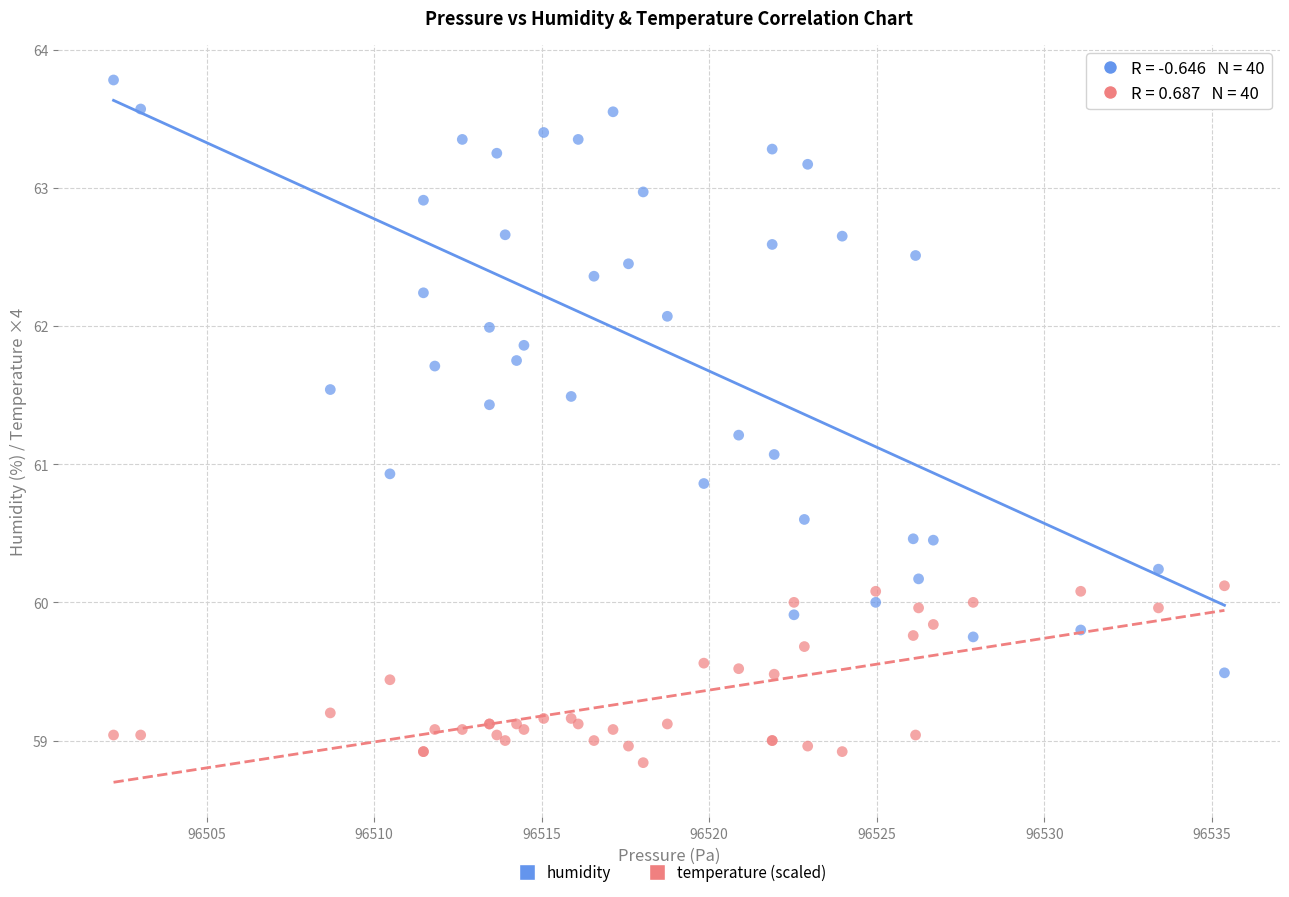

Which series contains the lowest Y value?

temperature (scaled)